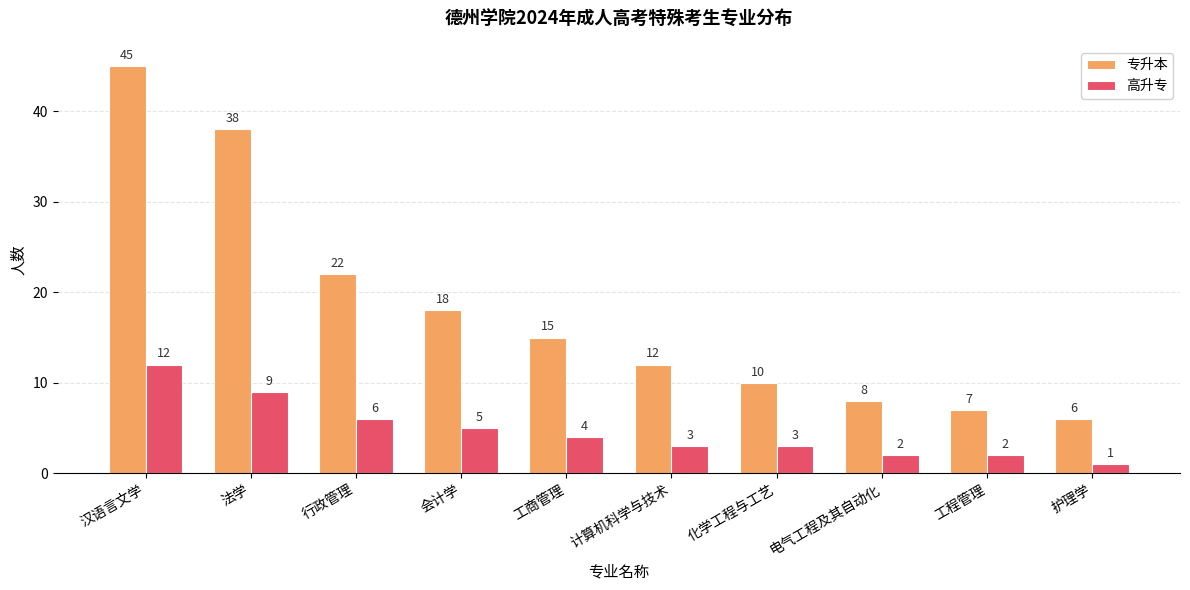

How many data points in 高升专 are less than 4?

5